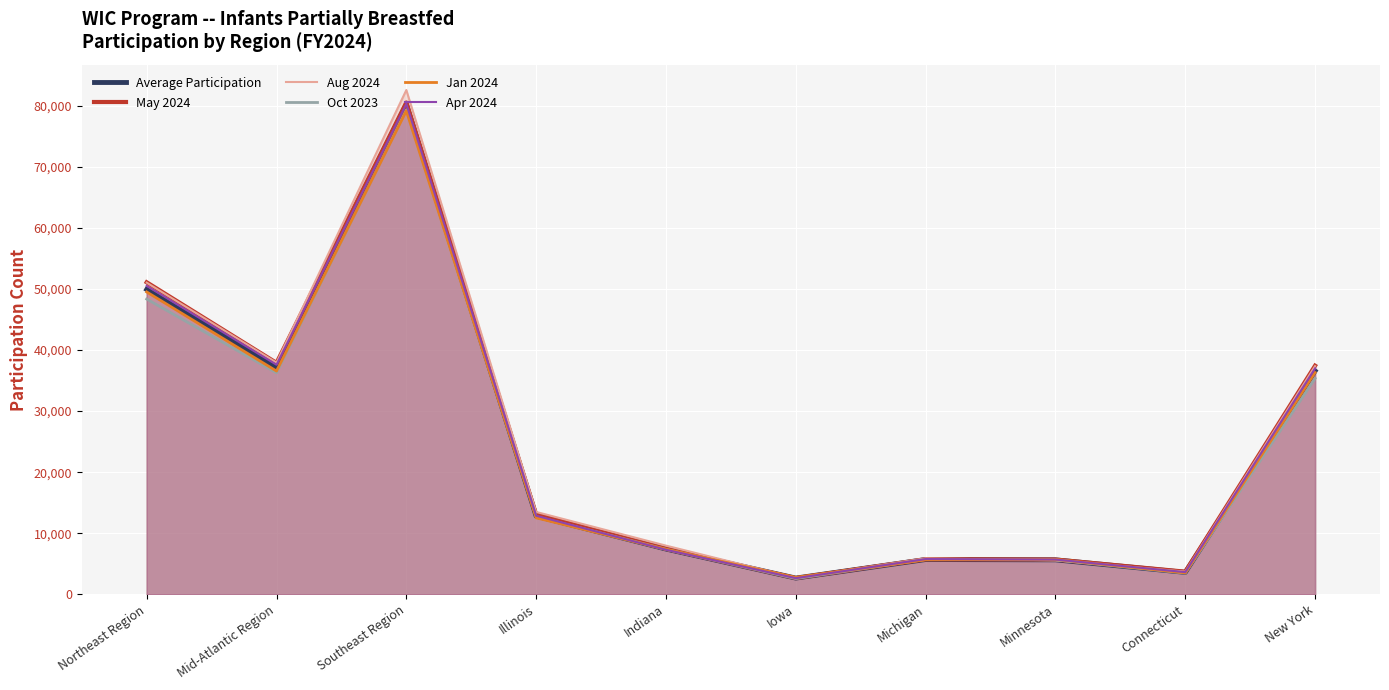

What is the label of the 9th point from the right?

Mid-Atlantic Region